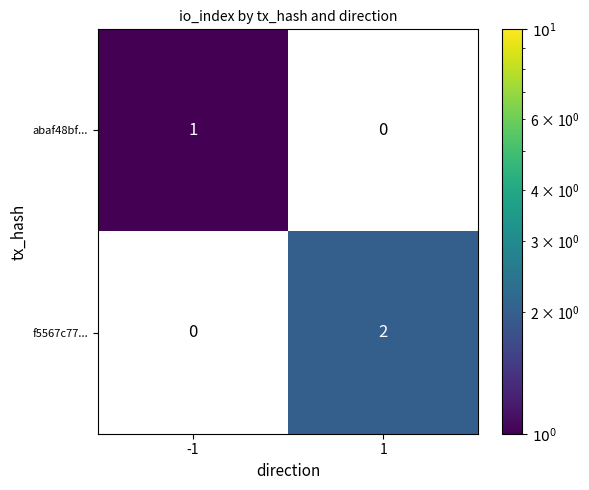

Rank the series by their average value, from lowest to highest.

abaf48bf..., f5567c77...